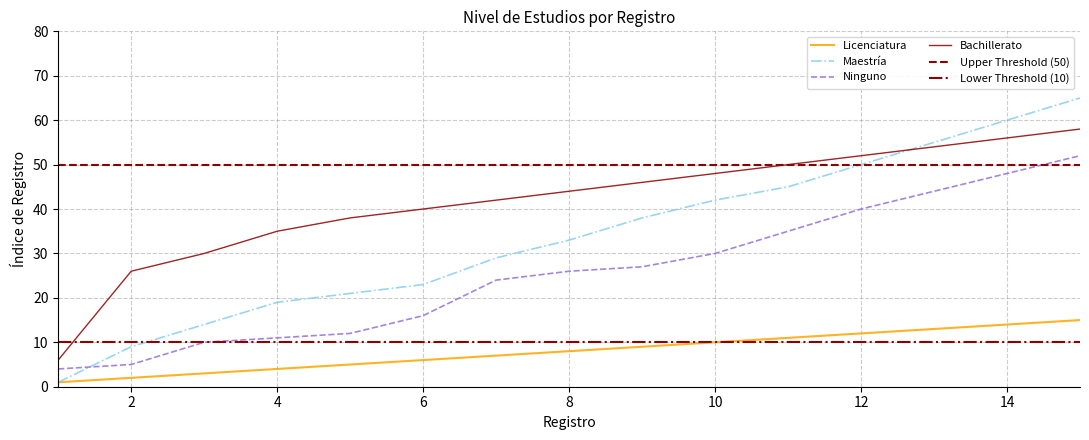

The Ninguno series shows 4 at 1. True or false?

True